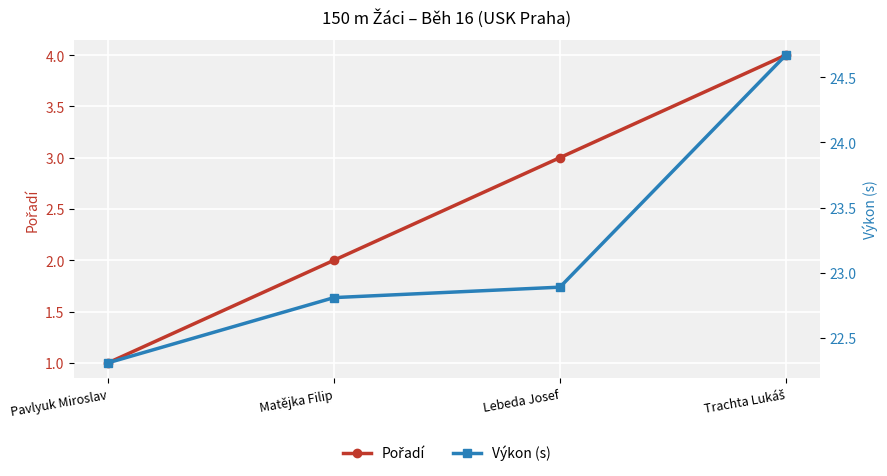

Is this an area chart (filled region under the line)?

No